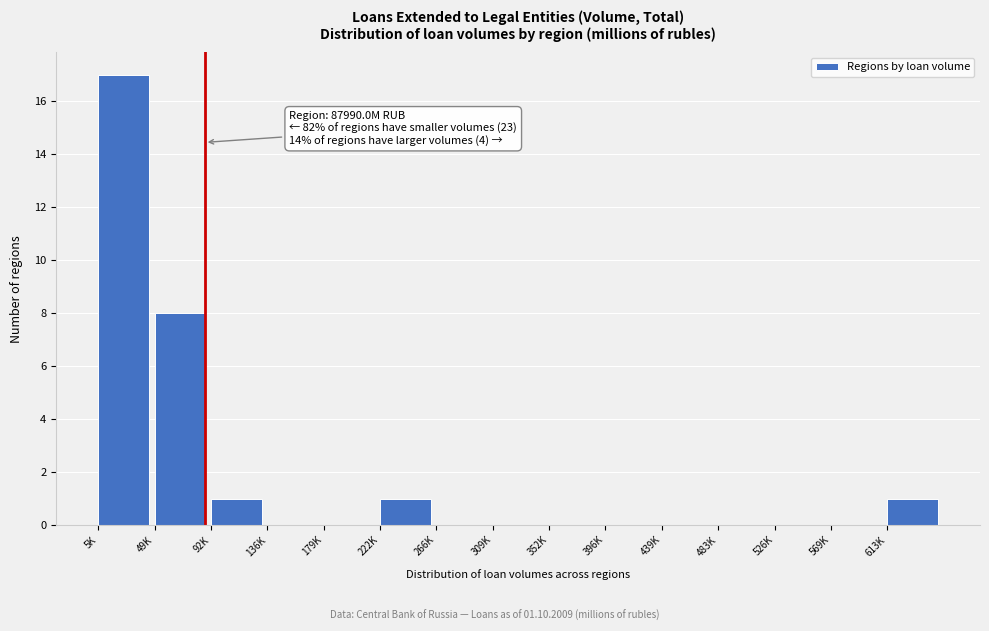

Reading left to right, transcribe all the data shown in this chart.

5K=17	49K=8	92K=1	136K=0	179K=0	222K=1	266K=0	309K=0	352K=0	396K=0	439K=0	483K=0	526K=0	569K=0	613K=1